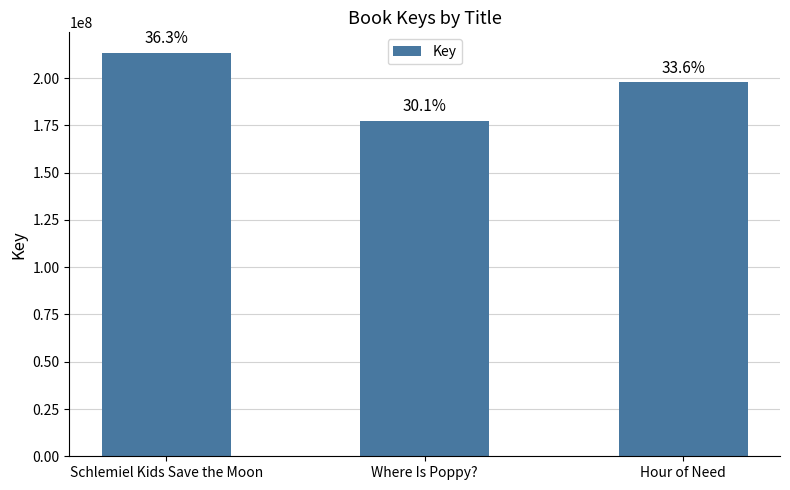

Is it true that the value at Hour of Need is 283339889?

False